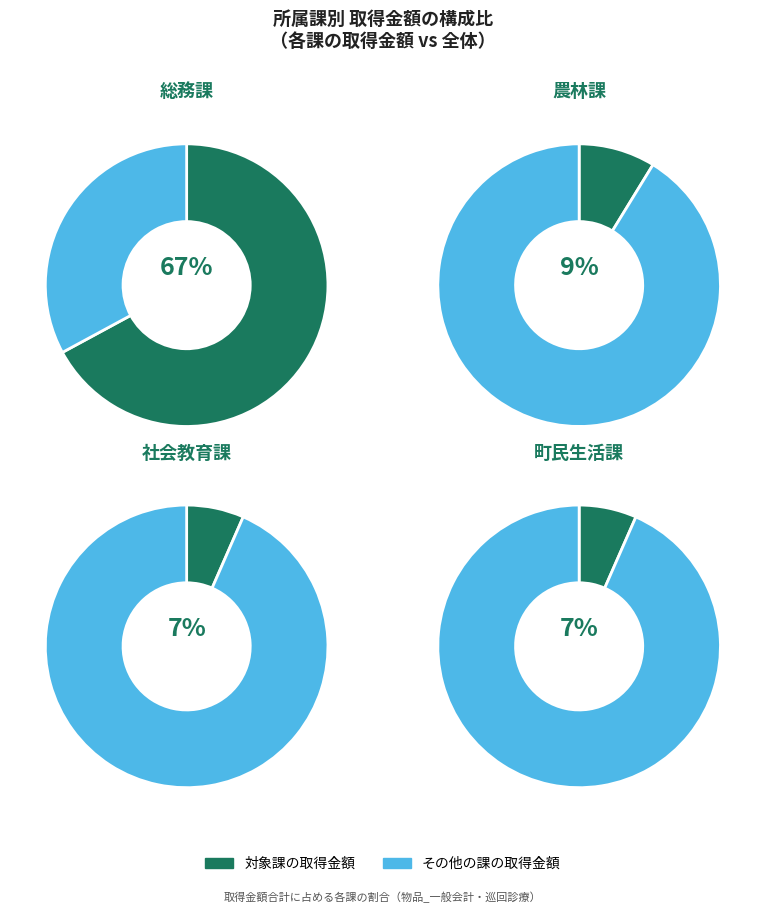

Does 総務課 represent more than half of the total?

Yes